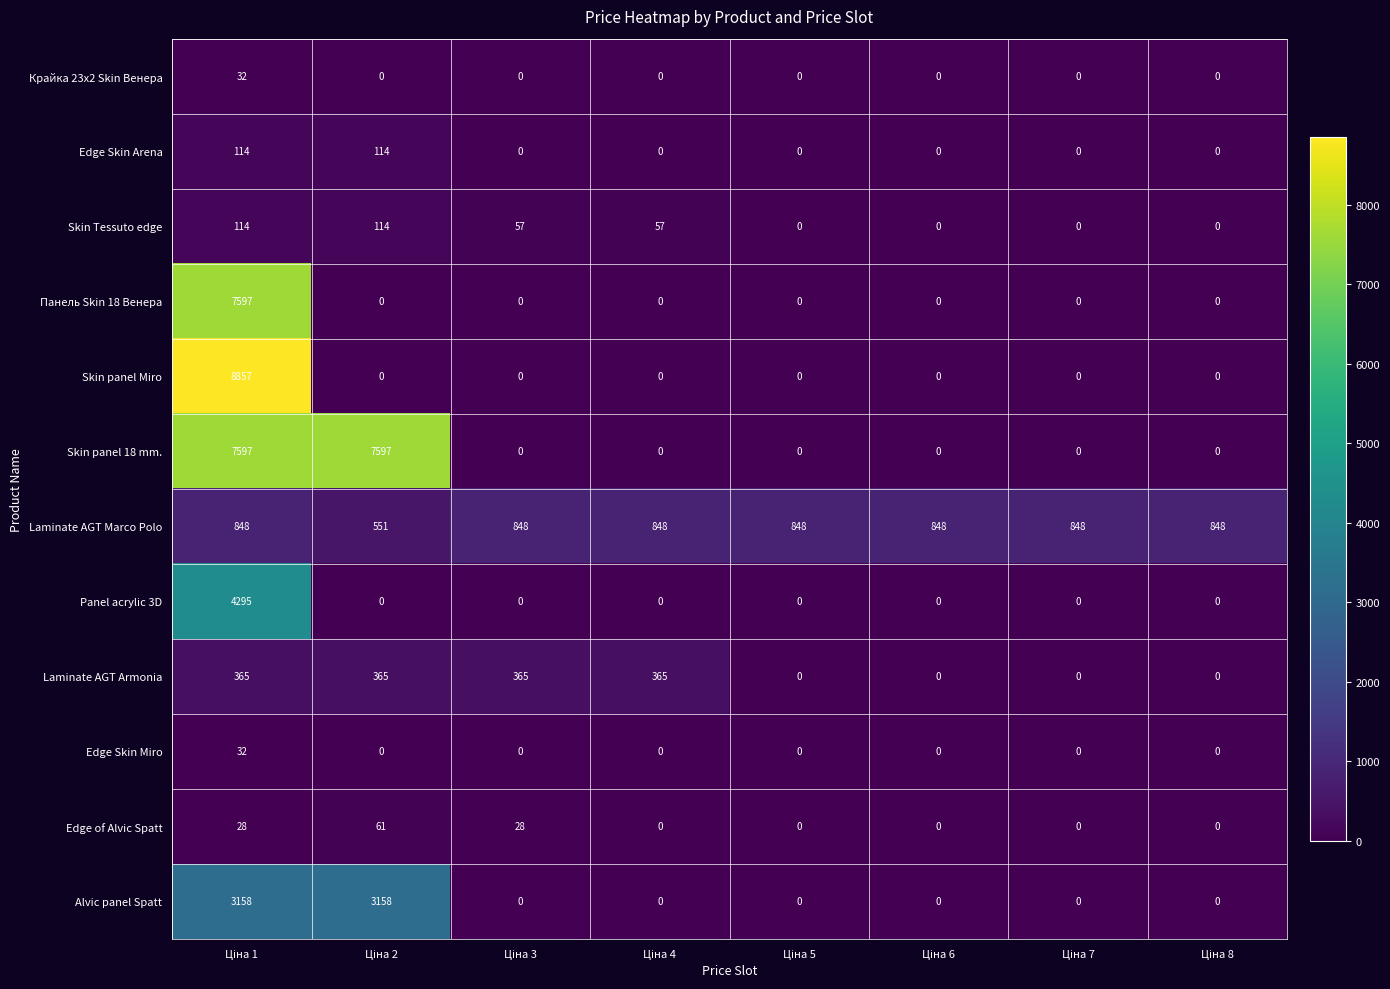

What is the average value of the Skin Tessuto edge series?

43